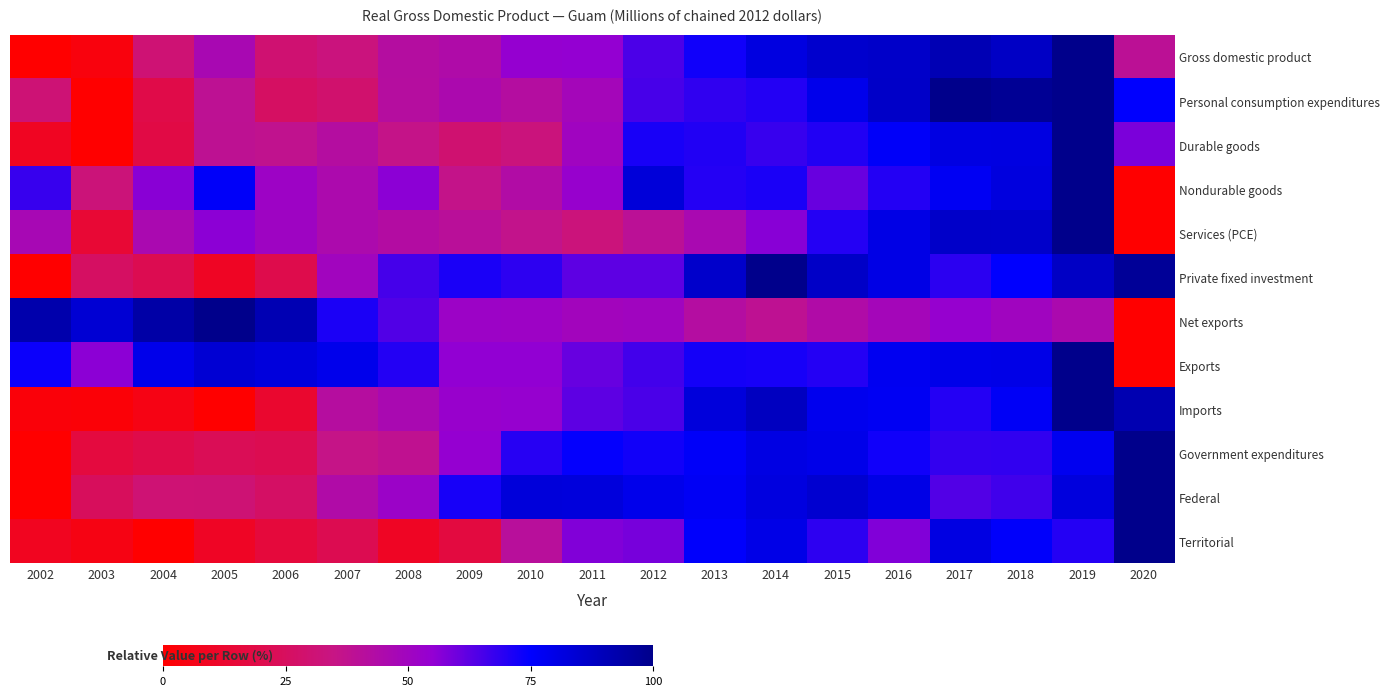

Reading right to left, transcribe all the data shown in this chart.

Gross domestic product: 2020=39.4	2019=100.0	2018=87.3	2017=91.0	2016=86.5	2015=85.6	2014=81.5	2013=72.9	2012=64.8	2011=54.8	2010=54.5	2009=44.2	2008=42.2	2007=33.1	2006=30.0	2005=46.7	2004=30.6	2003=3.6	2002=0.0
Personal consumption expenditures: 2020=75.1	2019=100.0	2018=97.7	2017=99.7	2016=86.5	2015=79.2	2014=70.3	2013=68.4	2012=65.3	2011=48.3	2010=42.0	2009=45.7	2008=41.9	2007=28.8	2006=25.9	2005=38.8	2004=19.5	2003=0.0	2002=31.0
Durable goods: 2020=58.3	2019=100.0	2018=81.4	2017=81.1	2016=76.1	2015=70.5	2014=67.4	2013=70.5	2012=71.6	2011=50.4	2010=33.0	2009=29.5	2008=36.0	2007=42.0	2006=37.5	2005=38.6	2004=18.2	2003=0.0	2002=9.1
Nondurable goods: 2020=0.0	2019=100.0	2018=81.9	2017=77.5	2016=70.3	2015=60.8	2014=71.3	2013=70.0	2012=82.9	2011=53.6	2010=43.3	2009=36.2	2008=56.0	2007=45.4	2006=51.5	2005=76.1	2004=56.3	2003=32.1	2002=67.6
Services (PCE): 2020=0.0	2019=100.0	2018=86.2	2017=86.5	2016=80.4	2015=70.1	2014=56.5	2013=46.3	2012=39.6	2011=32.5	2010=36.6	2009=40.3	2008=42.6	2007=45.5	2006=50.9	2005=56.0	2004=46.2	2003=14.2	2002=47.1
Private fixed investment: 2020=97.3	2019=87.4	2018=74.9	2017=69.1	2016=80.4	2015=86.8	2014=100.0	2013=86.1	2012=62.4	2011=62.4	2010=68.8	2009=71.3	2008=65.6	2007=49.7	2006=20.3	2005=9.7	2004=21.3	2003=25.9	2002=0.0
Net exports: 2020=0.0	2019=45.6	2018=49.9	2017=53.9	2016=48.3	2015=43.8	2014=38.4	2013=42.3	2012=50.1	2011=49.3	2010=51.5	2009=51.9	2008=63.9	2007=71.3	2006=91.1	2005=100.0	2004=94.1	2003=84.3	2002=92.7
Exports: 2020=0.0	2019=100.0	2018=80.0	2017=79.7	2016=77.9	2015=70.0	2014=71.7	2013=72.1	2012=66.0	2011=61.0	2010=55.1	2009=55.2	2008=70.2	2007=79.3	2006=82.4	2005=84.3	2004=79.4	2003=55.9	2002=73.3
Imports: 2020=91.7	2019=100.0	2018=76.8	2017=70.0	2016=77.5	2015=78.5	2014=88.4	2013=82.5	2012=65.0	2011=62.3	2010=54.1	2009=53.5	2008=46.3	2007=41.9	2006=12.6	2005=0.0	2004=5.3	2003=2.0	2002=2.7
Government expenditures: 2020=100.0	2019=78.1	2018=68.3	2017=68.1	2016=72.8	2015=79.5	2014=80.8	2013=76.0	2012=72.5	2011=74.4	2010=69.7	2009=54.7	2008=38.0	2007=35.7	2006=21.3	2005=22.8	2004=19.6	2003=16.8	2002=0.0
Federal: 2020=100.0	2019=82.1	2018=66.3	2017=63.7	2016=80.2	2015=84.8	2014=81.7	2013=77.0	2012=79.1	2011=82.3	2010=82.7	2009=71.8	2008=52.0	2007=43.8	2006=26.5	2005=30.8	2004=30.5	2003=24.5	2002=0.0
Territorial: 2020=100.0	2019=70.1	2018=75.7	2017=81.1	2016=57.5	2015=68.9	2014=79.9	2013=75.4	2012=59.0	2011=57.5	2010=40.7	2009=17.1	2008=9.6	2007=21.6	2006=15.9	2005=9.9	2004=0.0	2003=5.1	2002=8.7